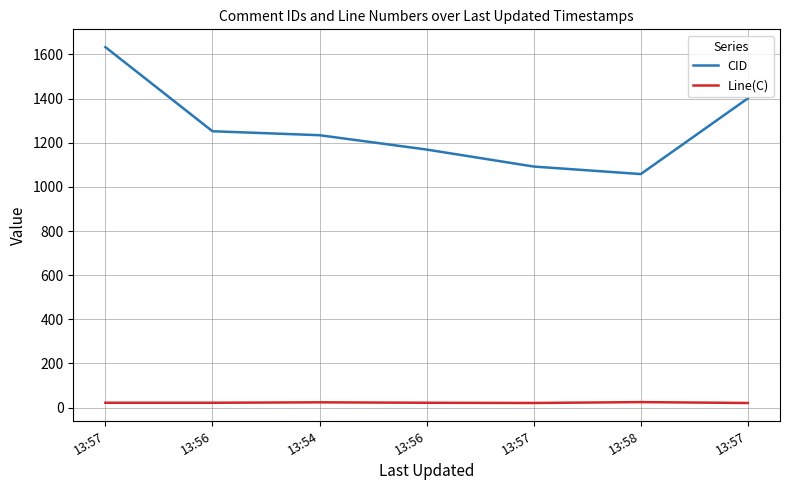

Which label corresponds to the largest value in the chart?

13:57